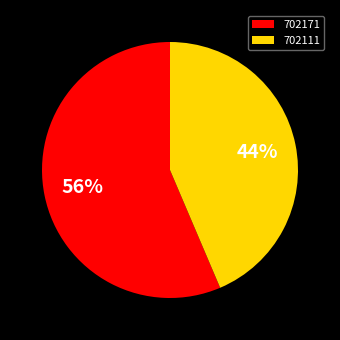

The 702111 slice represents 44% of the pie. True or false?

True